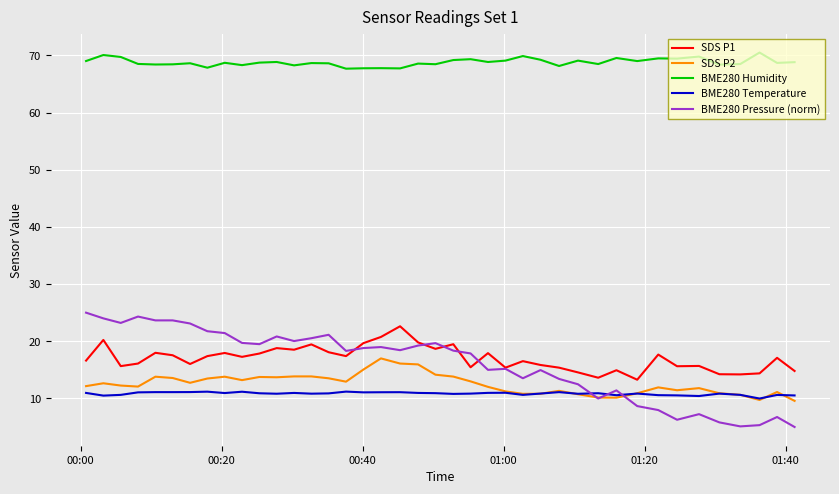

Which series has the widest spread of values?

BME280 Pressure (norm)